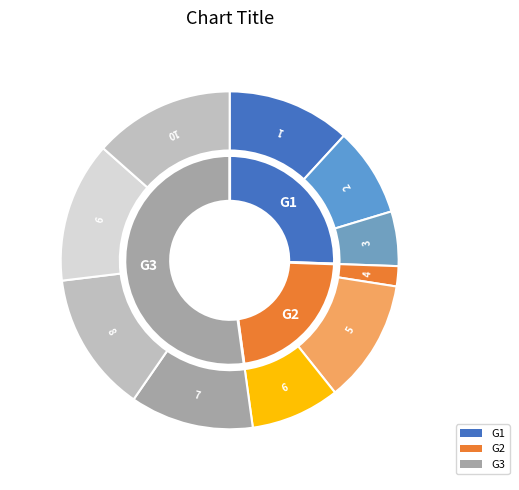

Rank the categories by value from highest to lowest.

10, 9, 8, 7, 5, 1, 6, 2, 3, 4